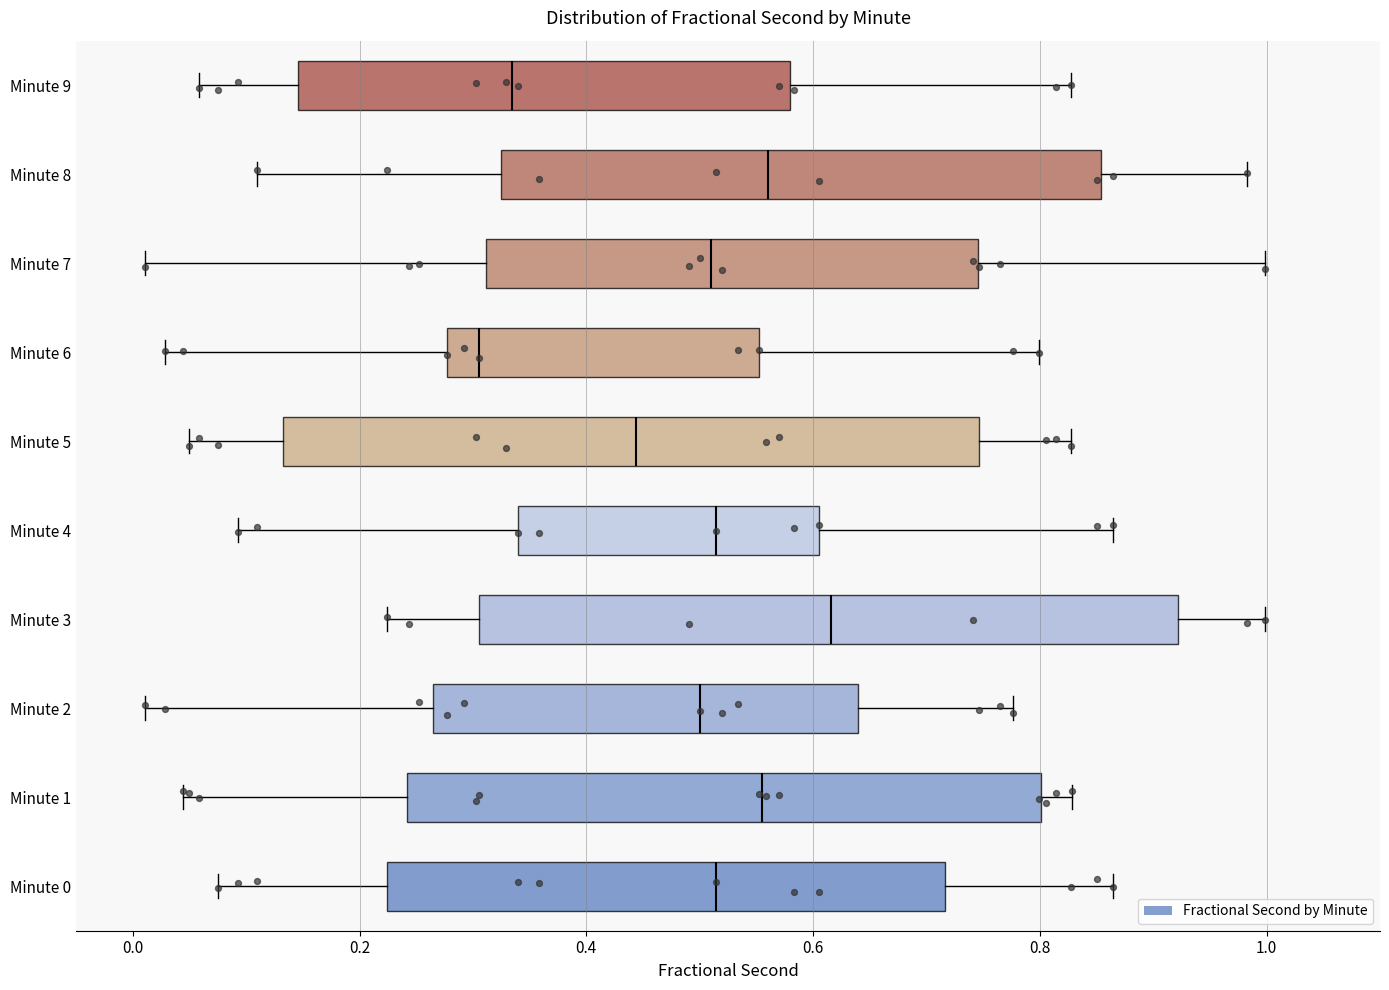

Which box's median line is the furthest to the right?

Minute 3